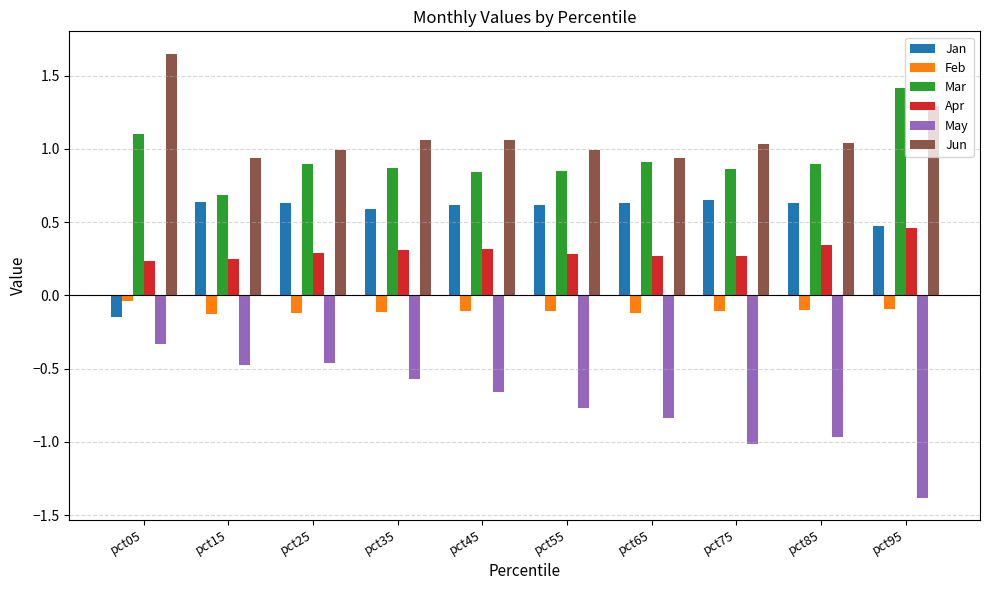

How many distinct data groups are displayed?

6